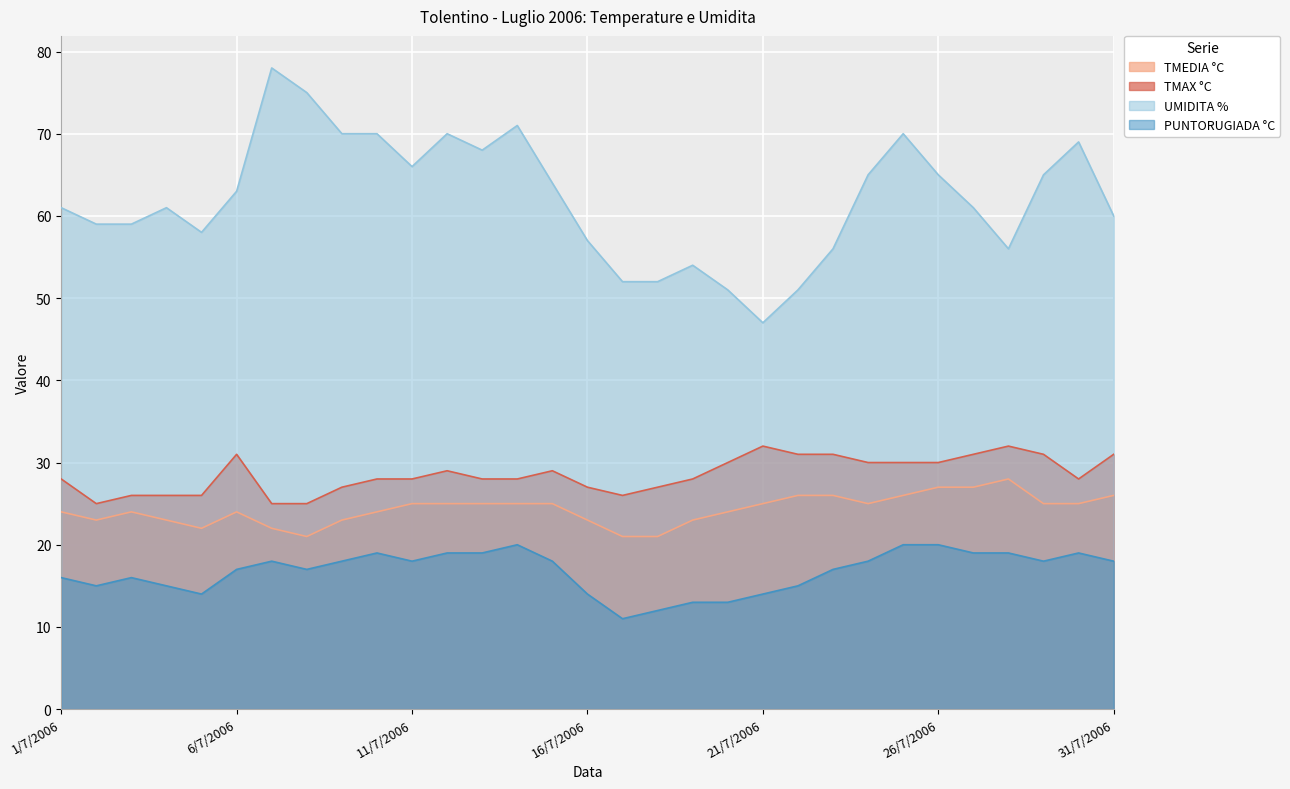

What is the label of the 18th point from the right?

14/7/2006